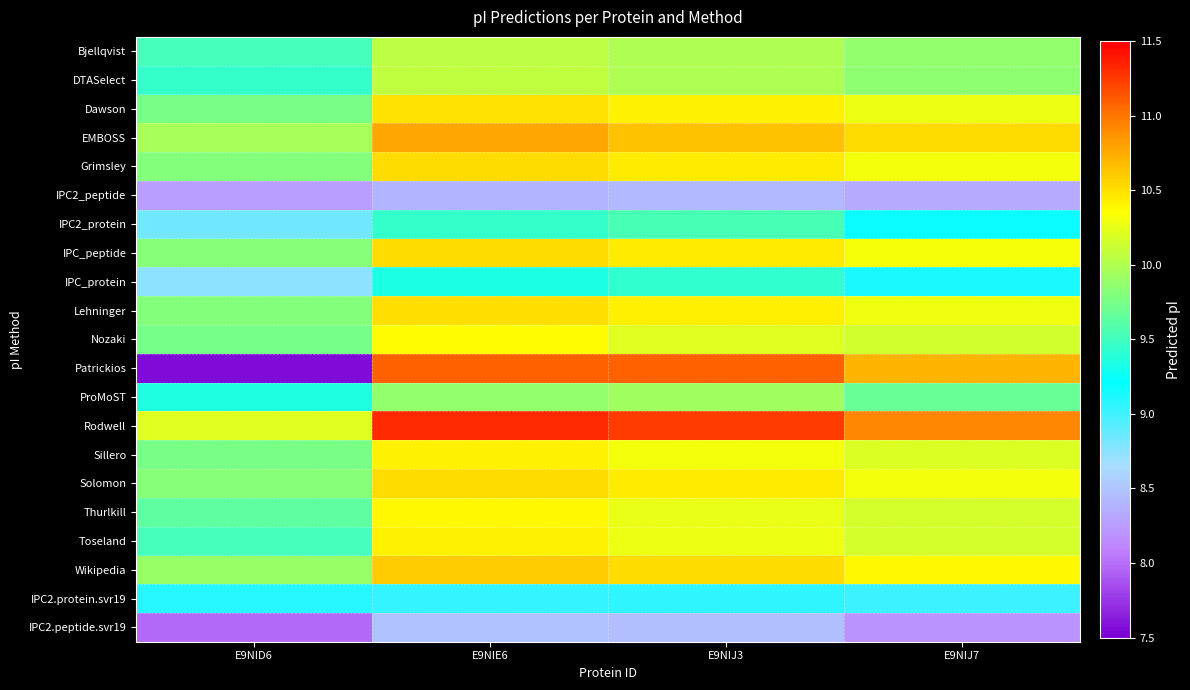

Which series has the widest spread of values?

Patrickios